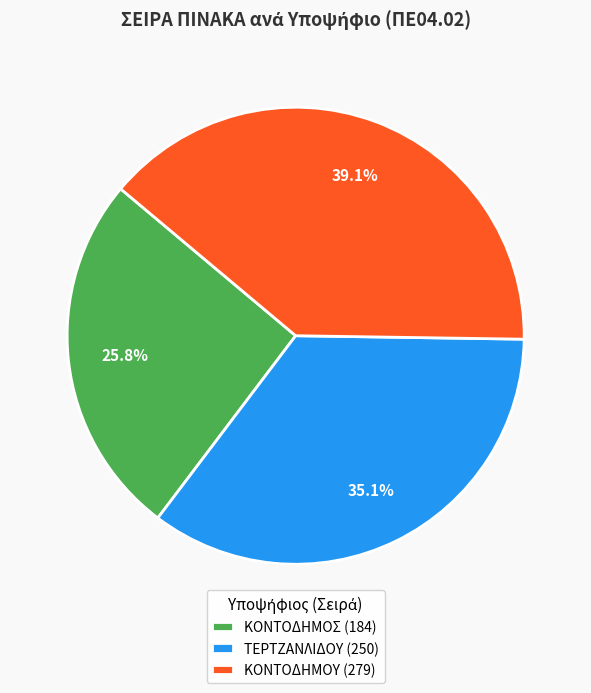

Is it true that ΚΟΝΤΟΔΗΜΟΥ is 50% of the pie?

False